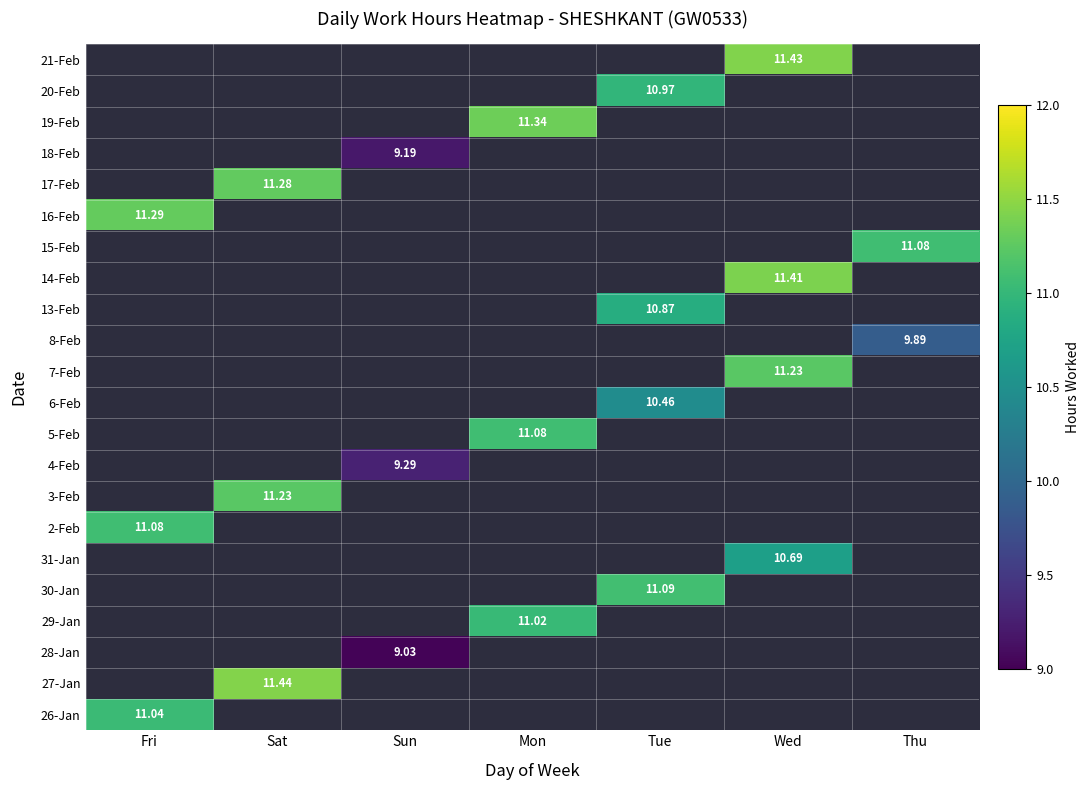

True or false: 15-Feb has a value of -4.2 at Sun.

False